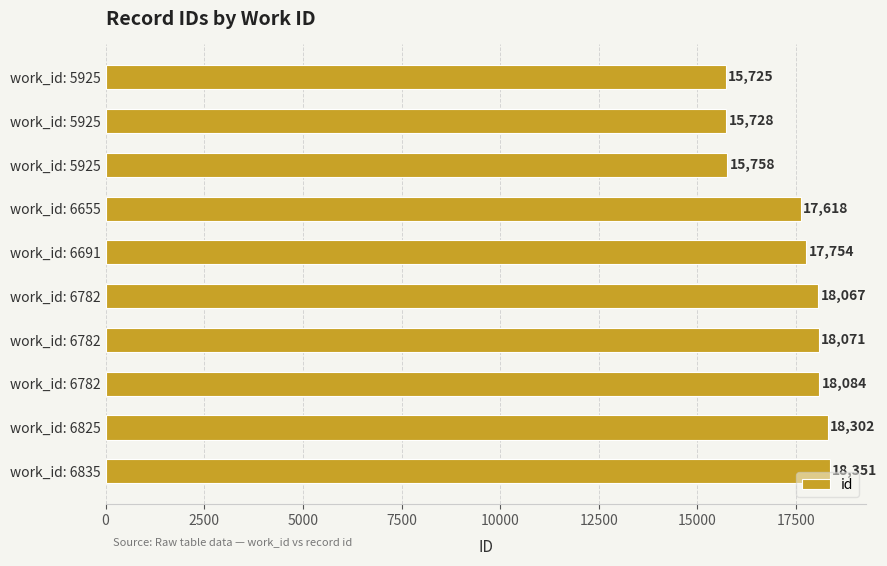

Are the bars horizontal?

Yes